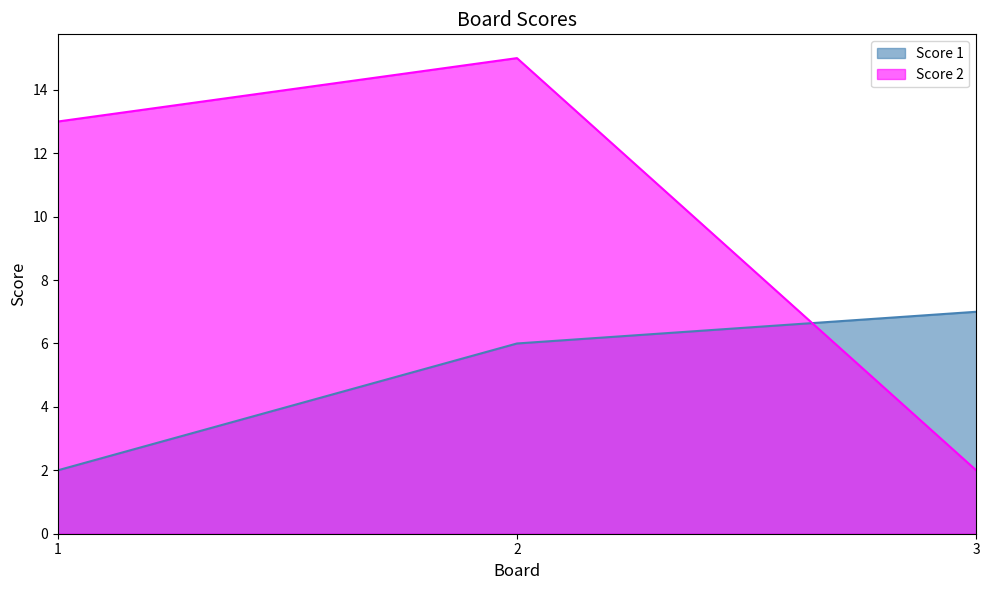

What is the difference between the highest and lowest values at 3?

5